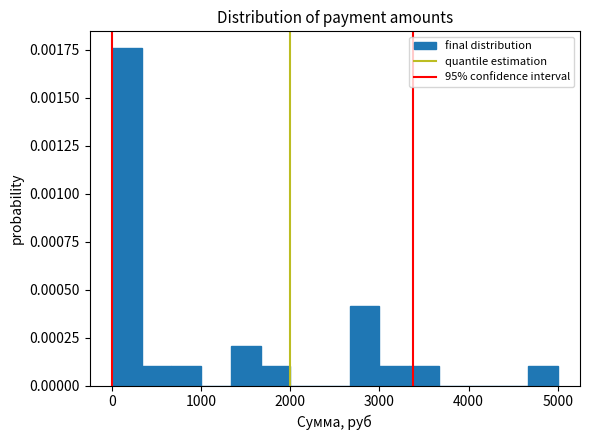

Around what value on the x-axis is the tallest bar? Give the approximate position of its centre, as read against the axis.

200